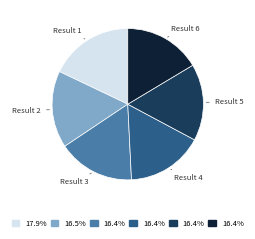

What is the largest slice in the pie chart?

Result 1